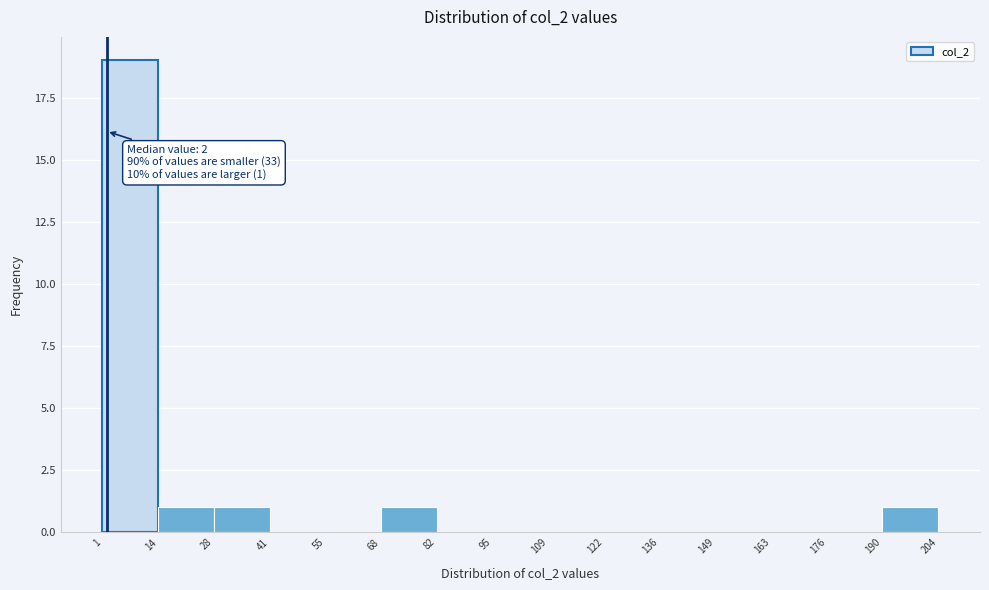

Over which range of the x-axis is the bar tallest?

1 to 14